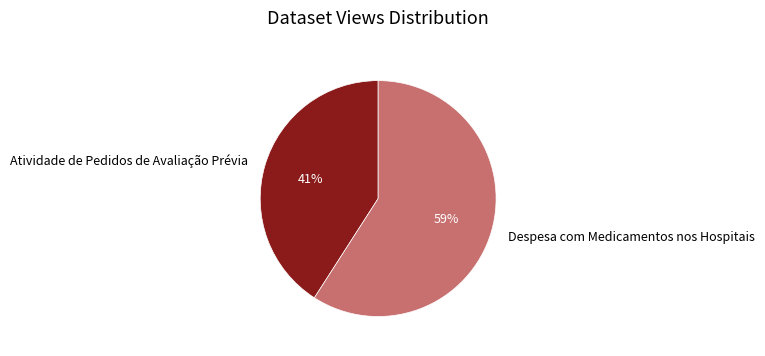

To the nearest percent, what portion does Atividade de Pedidos de Avaliação Prévia represent?

41%